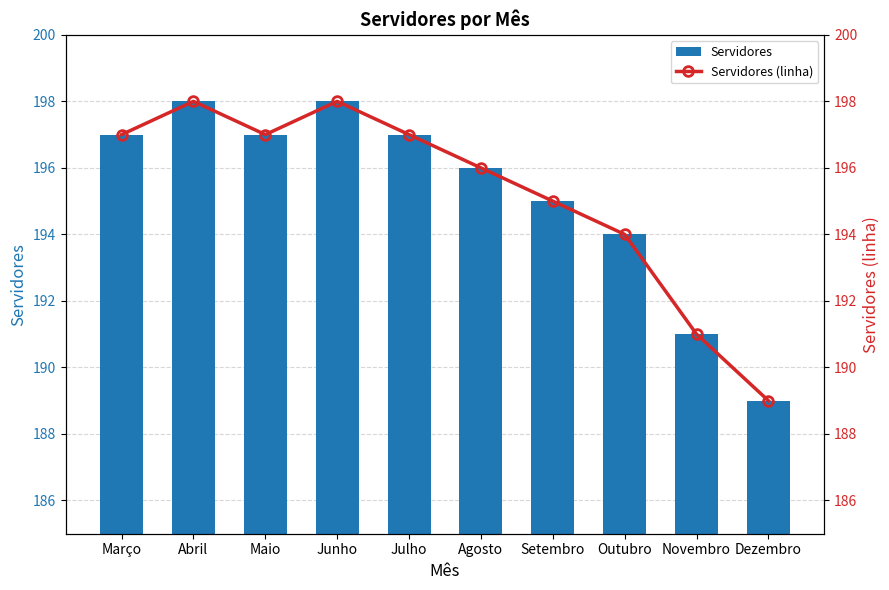

What position from the right is Outubro?

3